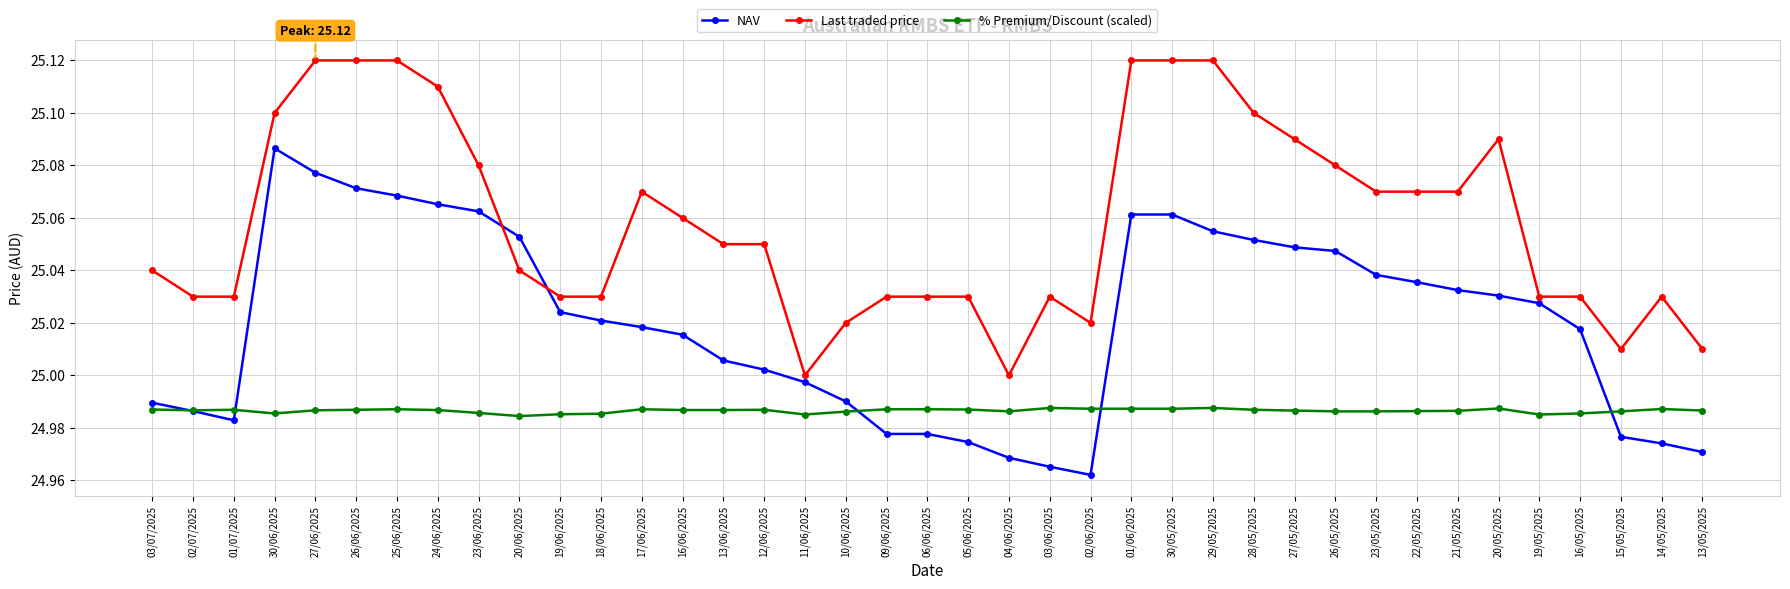

After their last crossing, which series has the higher values: NAV or Last traded price?

Last traded price